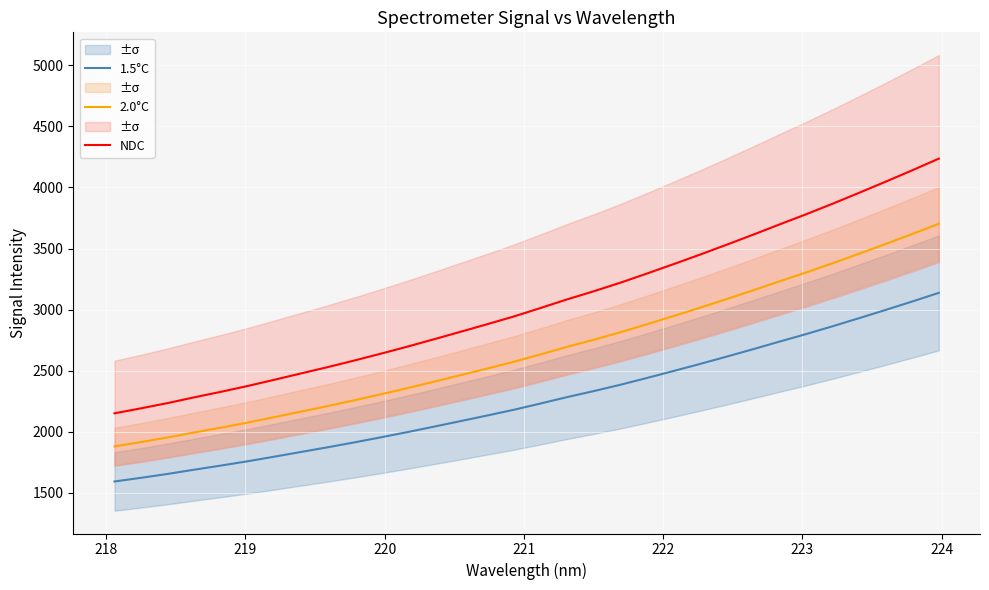

List the series in order of their overall mean, lowest first.

1.5°C, 2.0°C, NDC